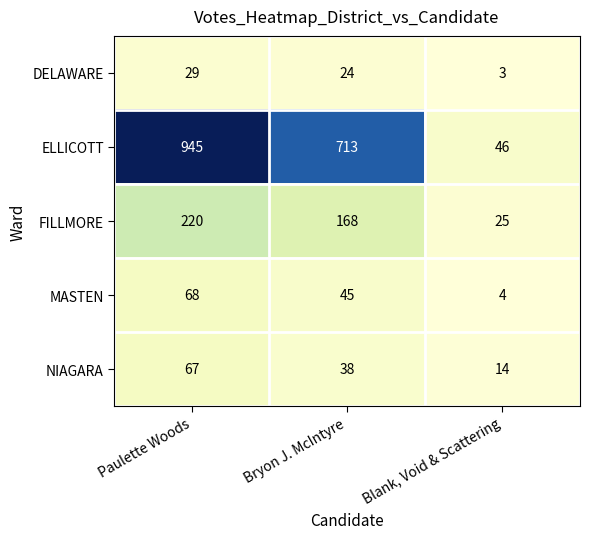

Rank the series at Blank, Void & Scattering from lowest to highest value.

DELAWARE, MASTEN, NIAGARA, FILLMORE, ELLICOTT